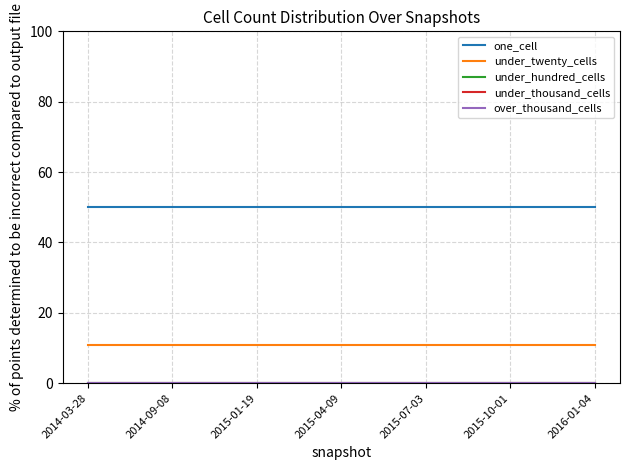

Reading right to left, what are all the values shown in this chart?

one_cell: 2016-01-04=50	2015-10-01=50	2015-07-03=50	2015-04-09=50	2015-01-19=50	2014-09-08=50	2014-03-28=50
under_twenty_cells: 2016-01-04=11	2015-10-01=11	2015-07-03=11	2015-04-09=11	2015-01-19=11	2014-09-08=11	2014-03-28=11
under_hundred_cells: 2016-01-04=0	2015-10-01=0	2015-07-03=0	2015-04-09=0	2015-01-19=0	2014-09-08=0	2014-03-28=0
under_thousand_cells: 2016-01-04=0	2015-10-01=0	2015-07-03=0	2015-04-09=0	2015-01-19=0	2014-09-08=0	2014-03-28=0
over_thousand_cells: 2016-01-04=0	2015-10-01=0	2015-07-03=0	2015-04-09=0	2015-01-19=0	2014-09-08=0	2014-03-28=0